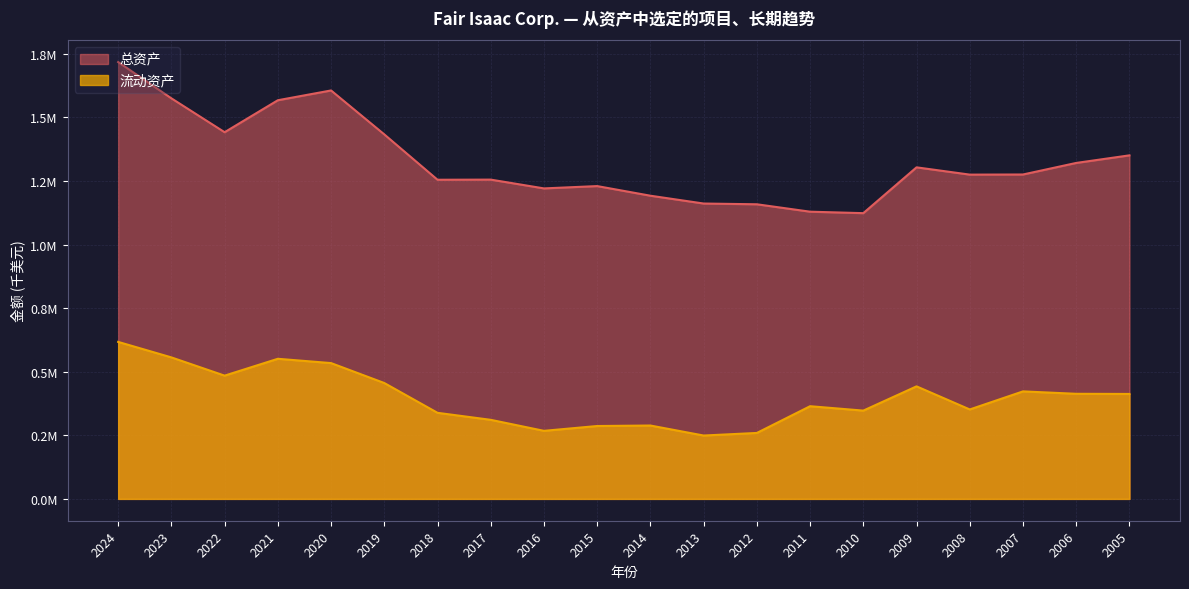

Does the chart display data point markers on the line(s)?

No